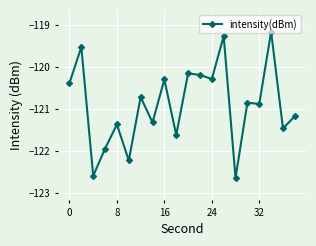

What is the value of the 15th point from the left?

-122.6